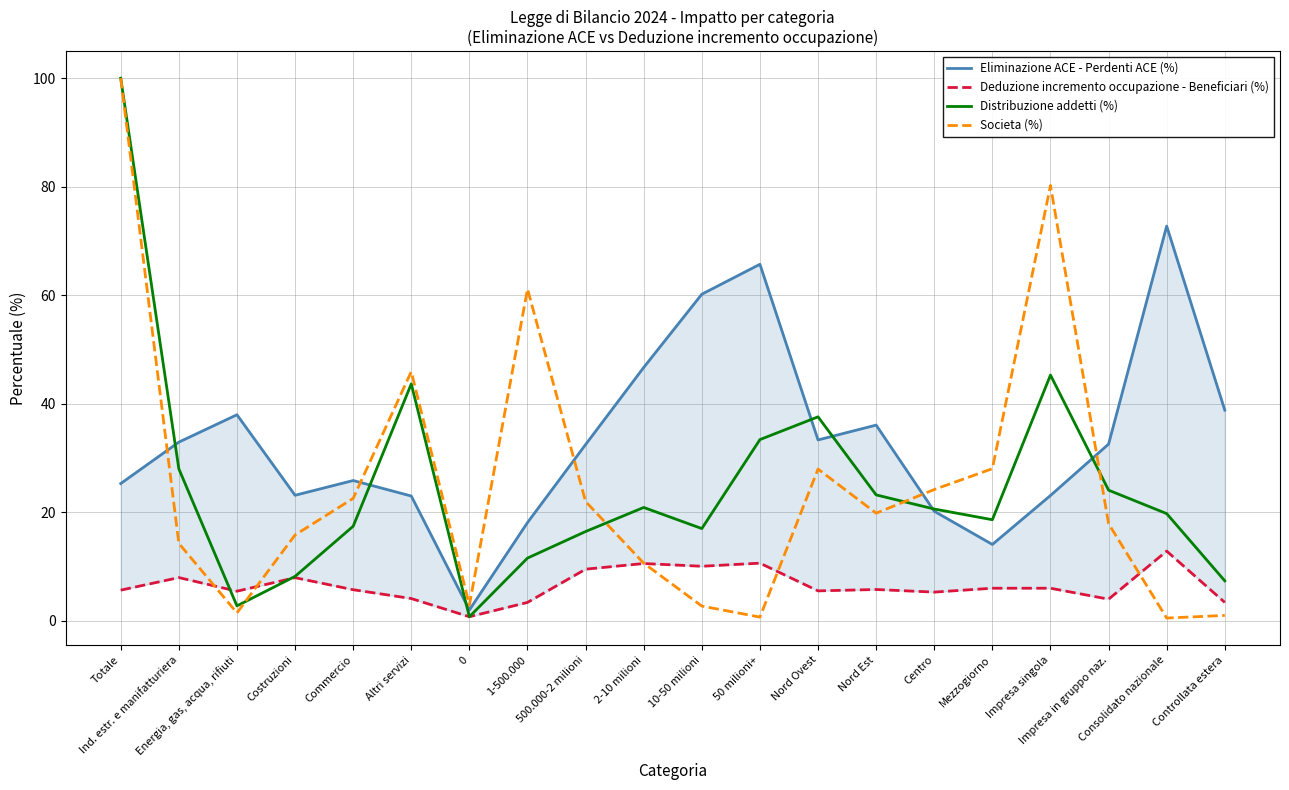

True or false: Distribuzione addetti (%) has more than 0 interior local peaks.

True